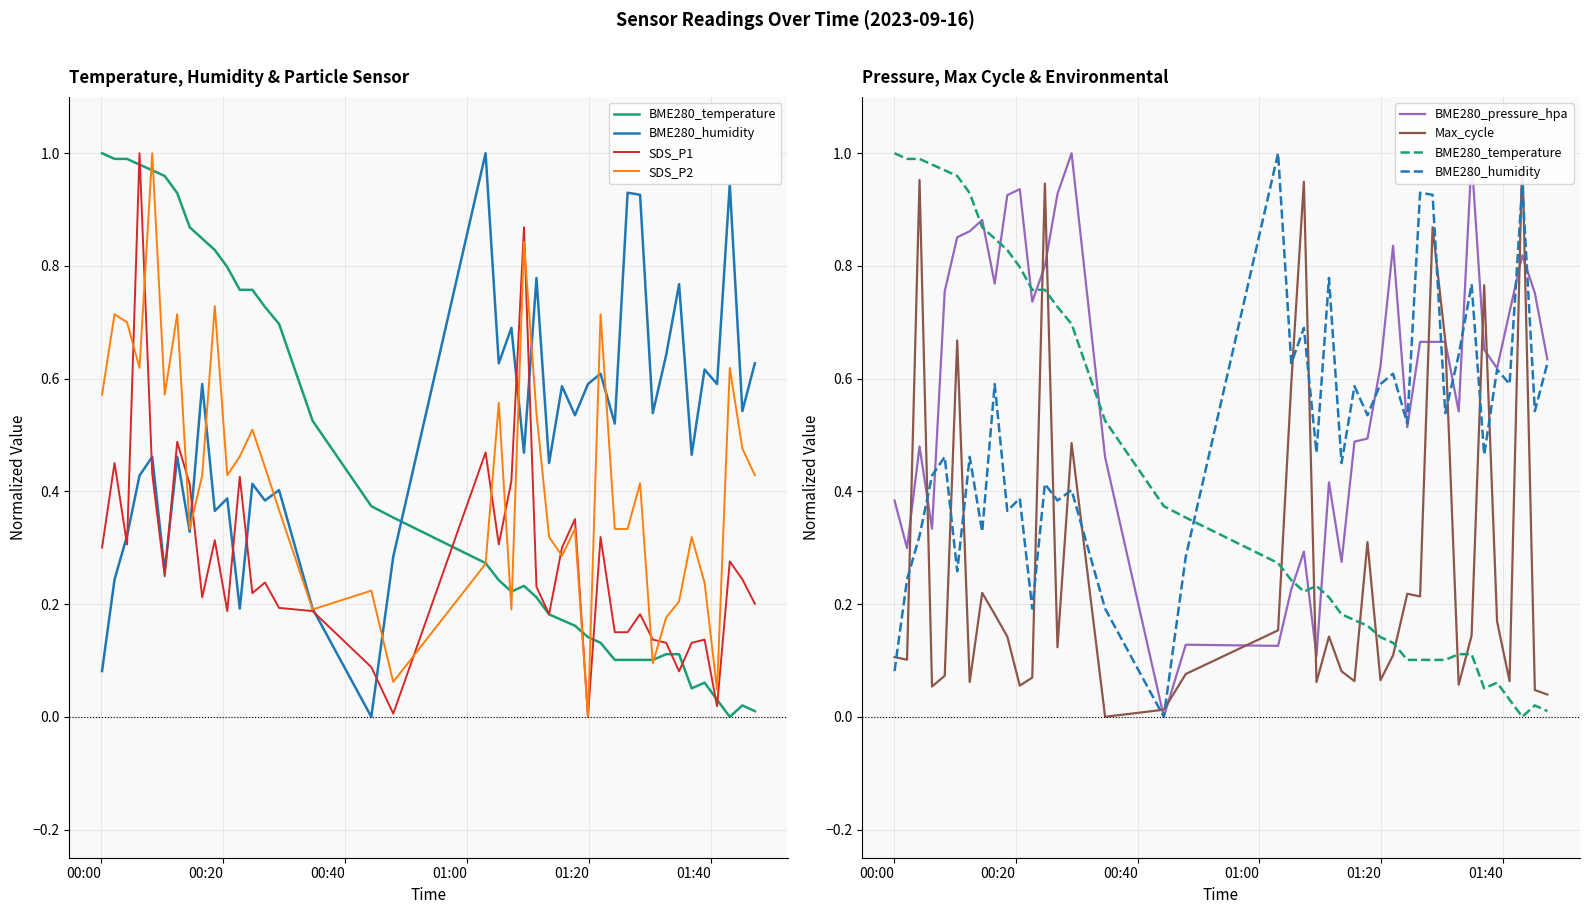

The BME280_temperature series shows 1.0 at 14. True or false?

False